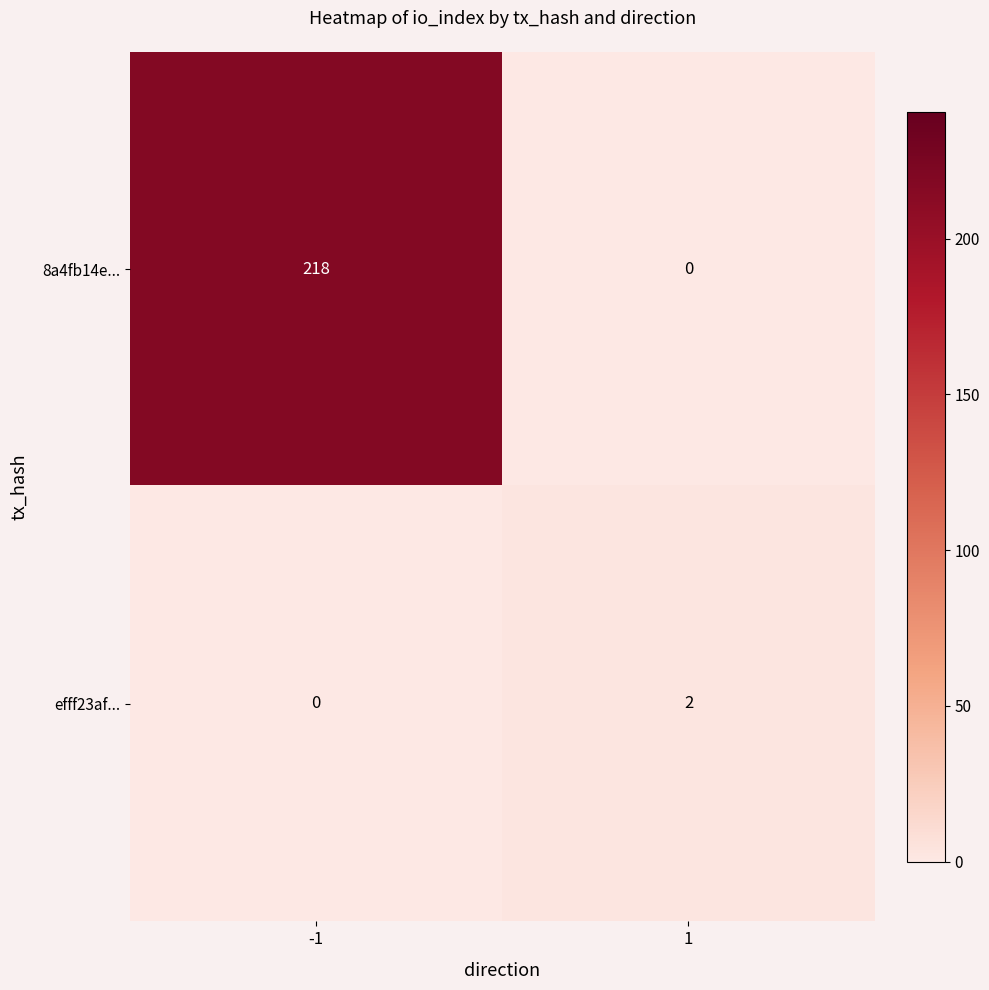

Rank the series by their maximum value, from lowest to highest.

efff23af..., 8a4fb14e...